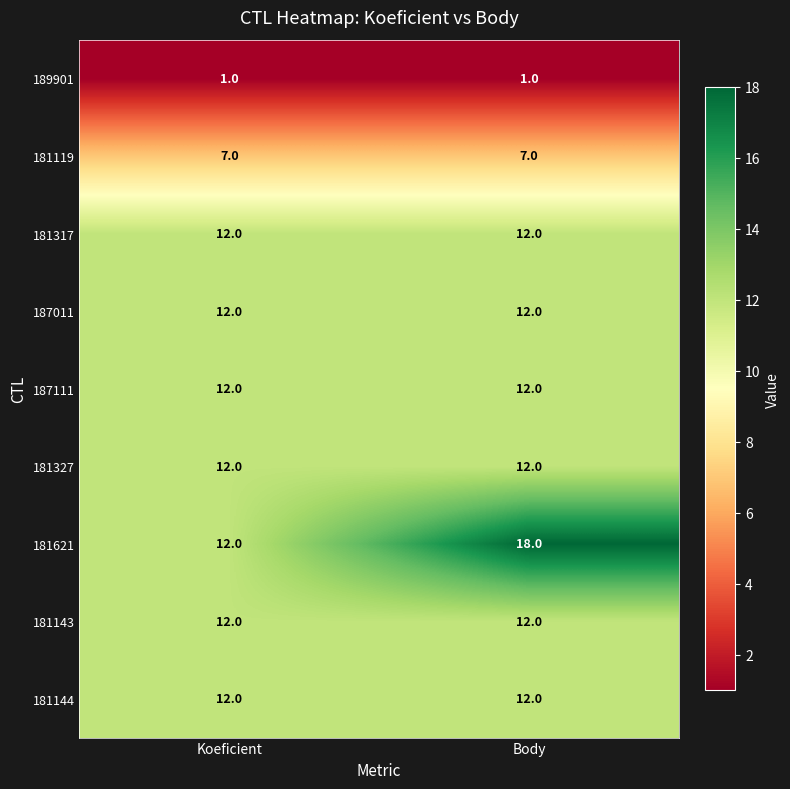

True or false: 187011 has a value of 12 at Body.

True